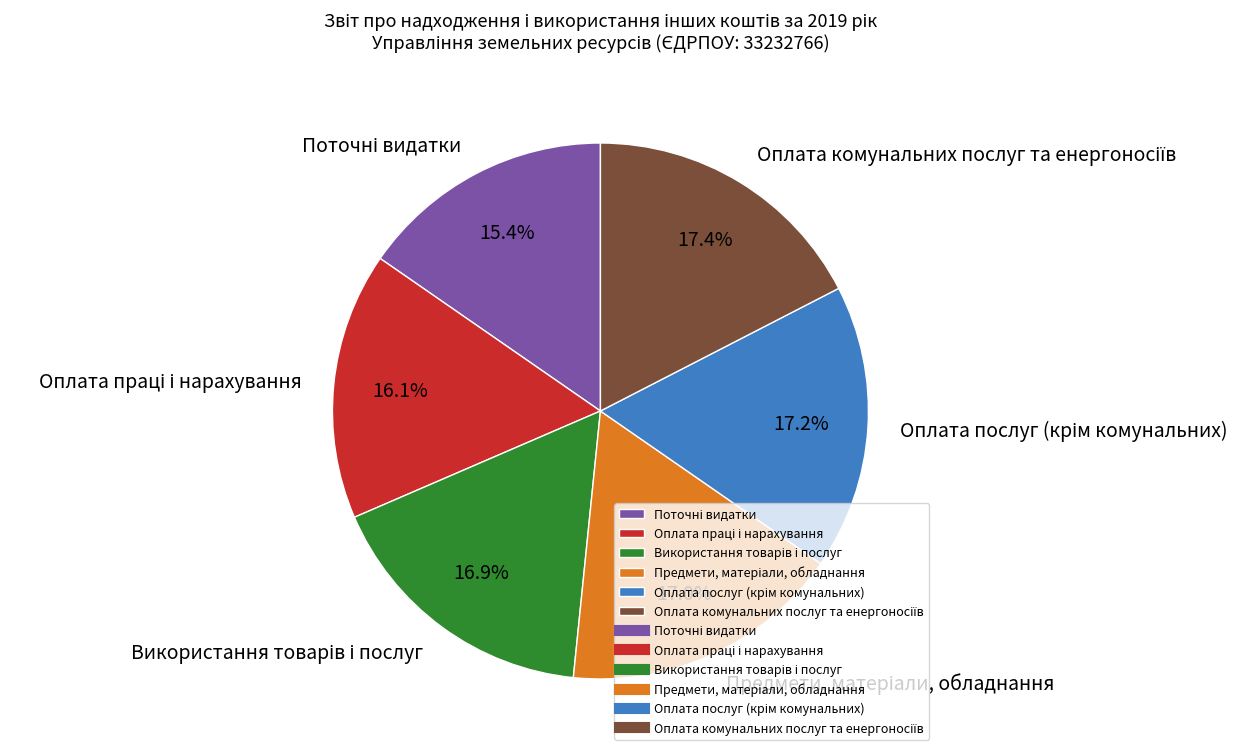

How many segments does this pie chart have?

6